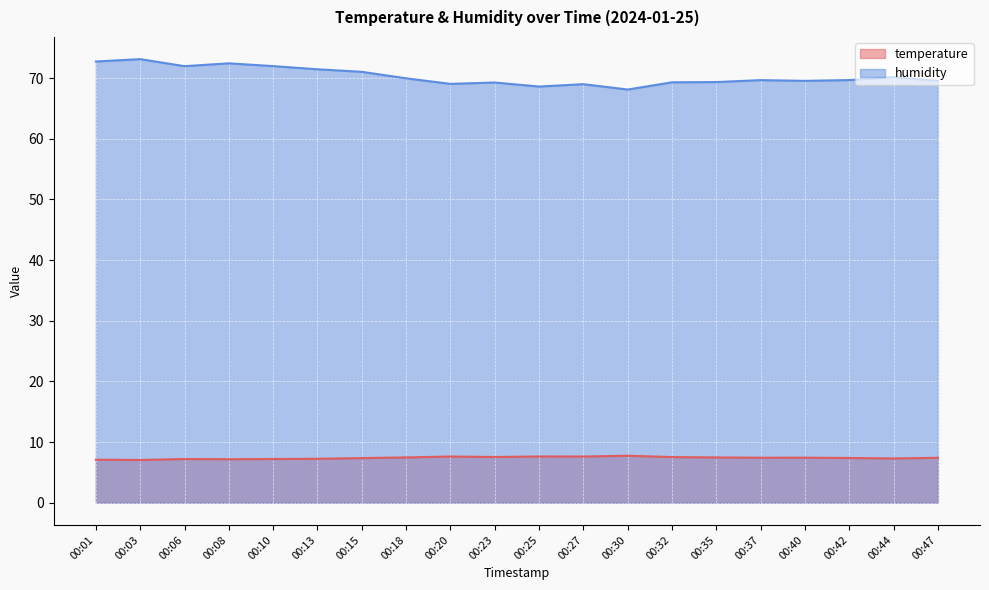

What is the spread (max minus min) of values at 00:18?

62.5